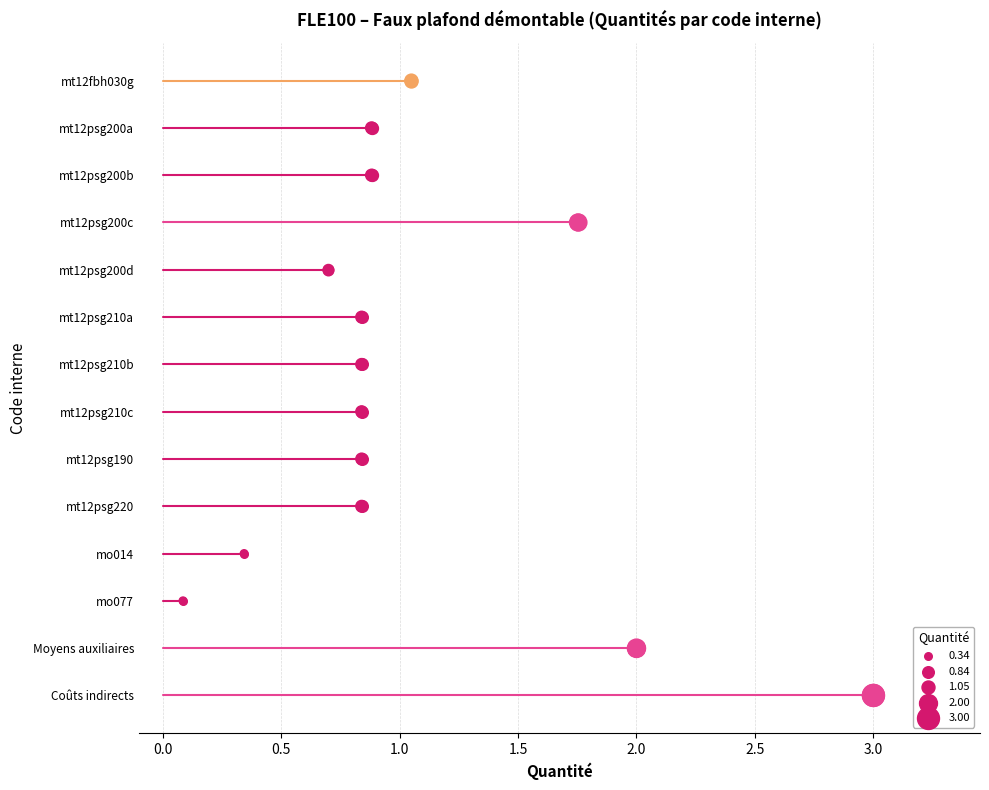

Approximately how many times larger is the value at 2.5 compared to 13?

0.5